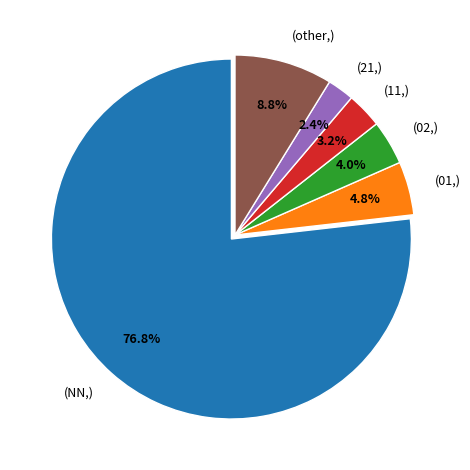

Does any single category account for the majority?

Yes